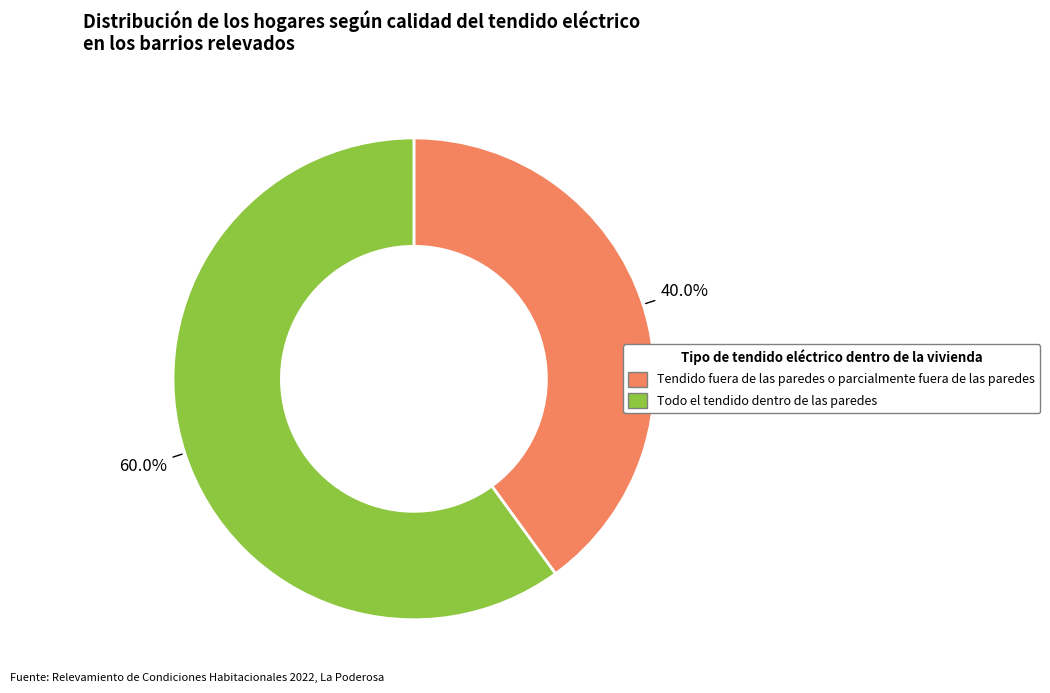

What is the ratio of the value at Todo el tendido dentro de las paredes to the value at Tendido fuera de las paredes o parcialmente fuera de las paredes?

1.5